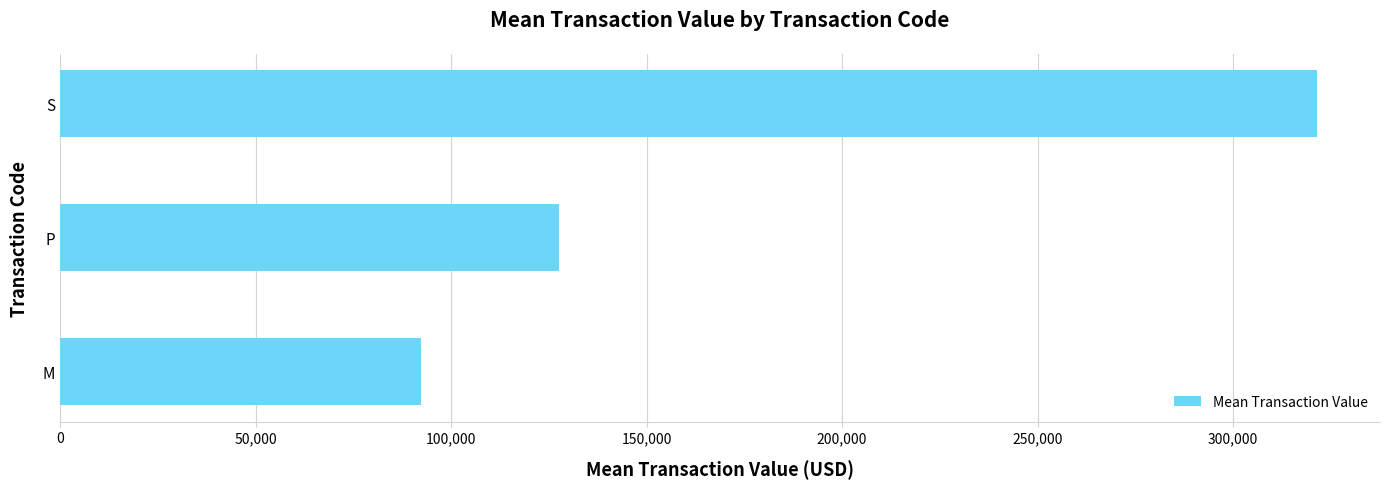

What is the change in value from M to P?

+35341.1